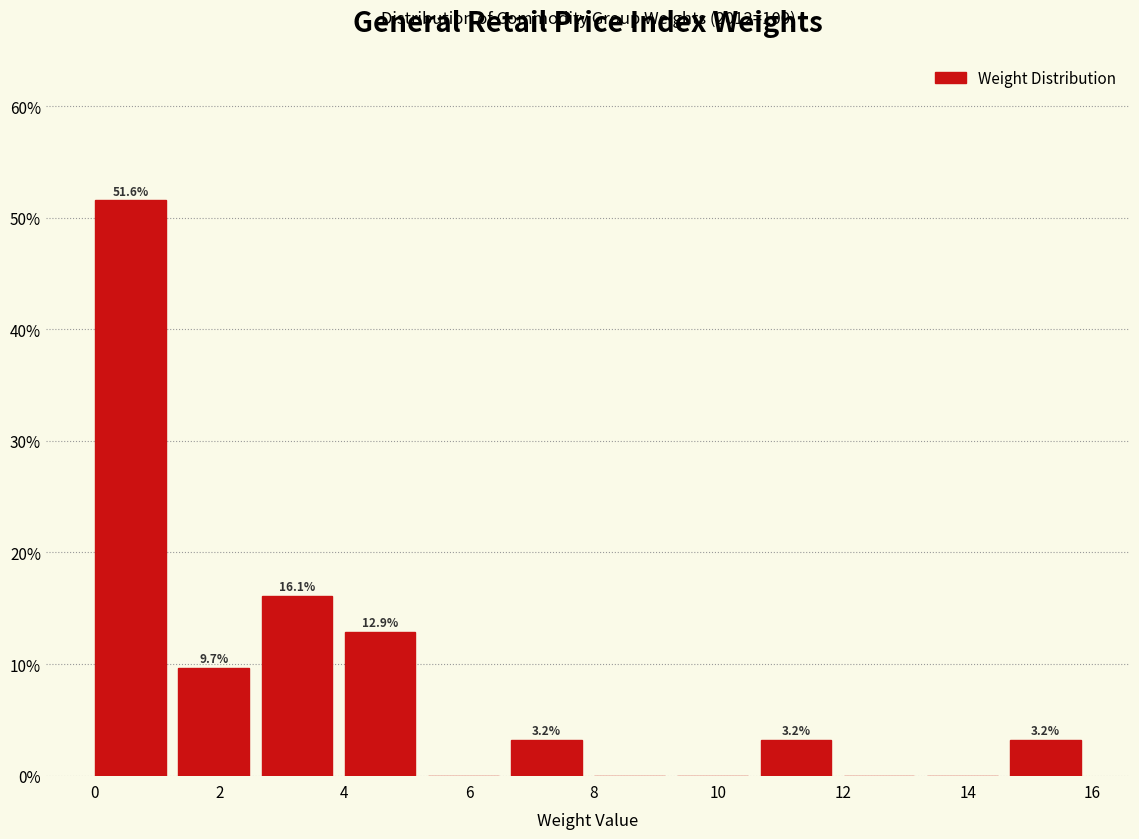

Over which range of the x-axis is the bar tallest?

0.0 to 1.4